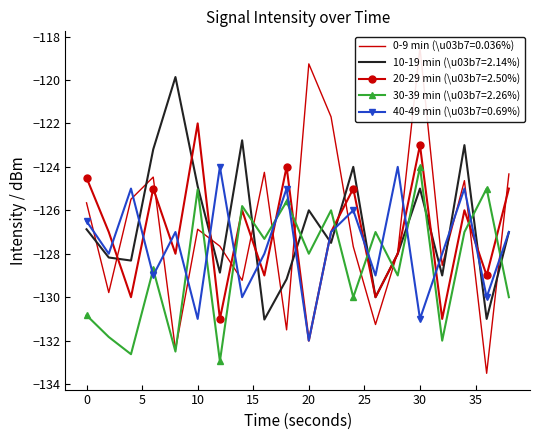

What is the minimum value shown in the chart?

-133.5